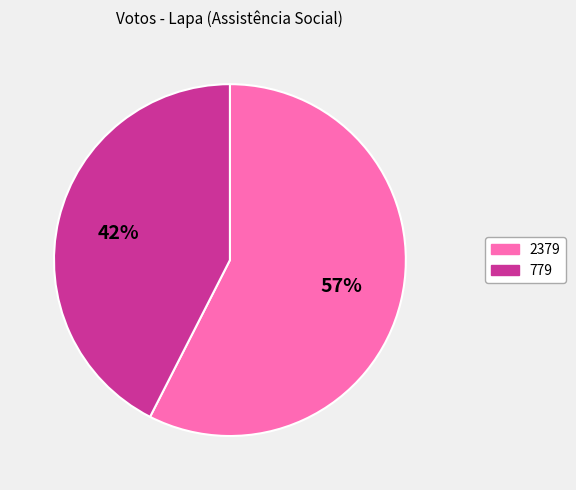

Does any single category account for the majority?

Yes